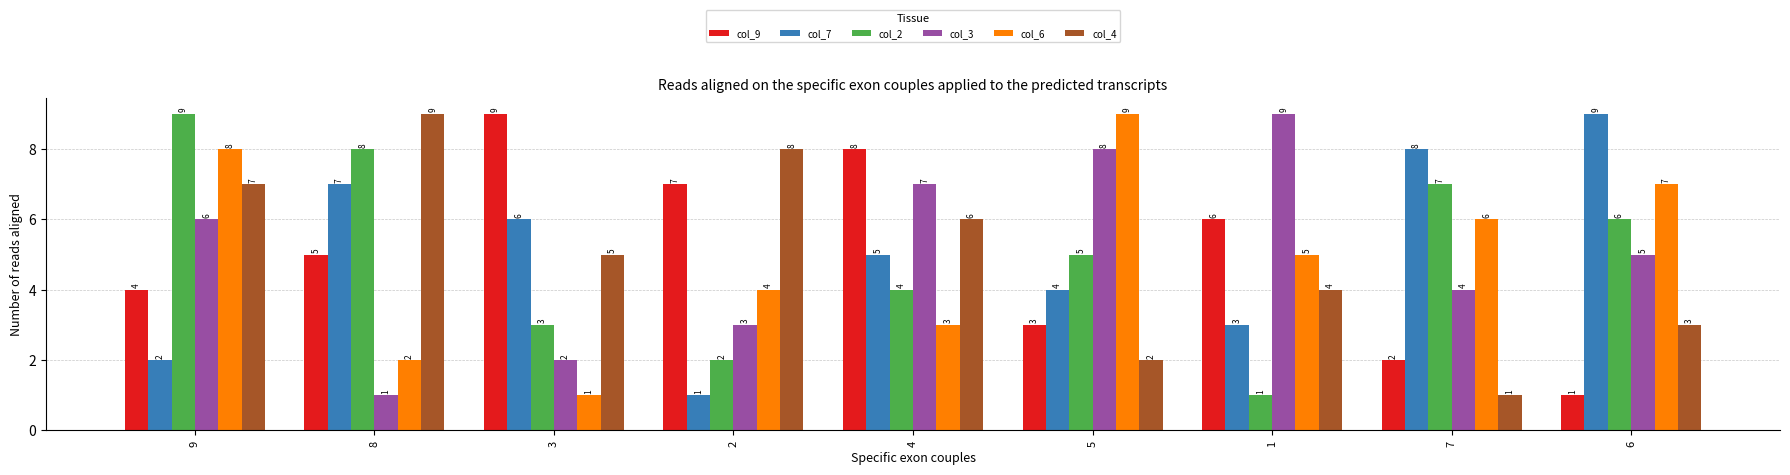

What is the highest value of the col_2 series?

9